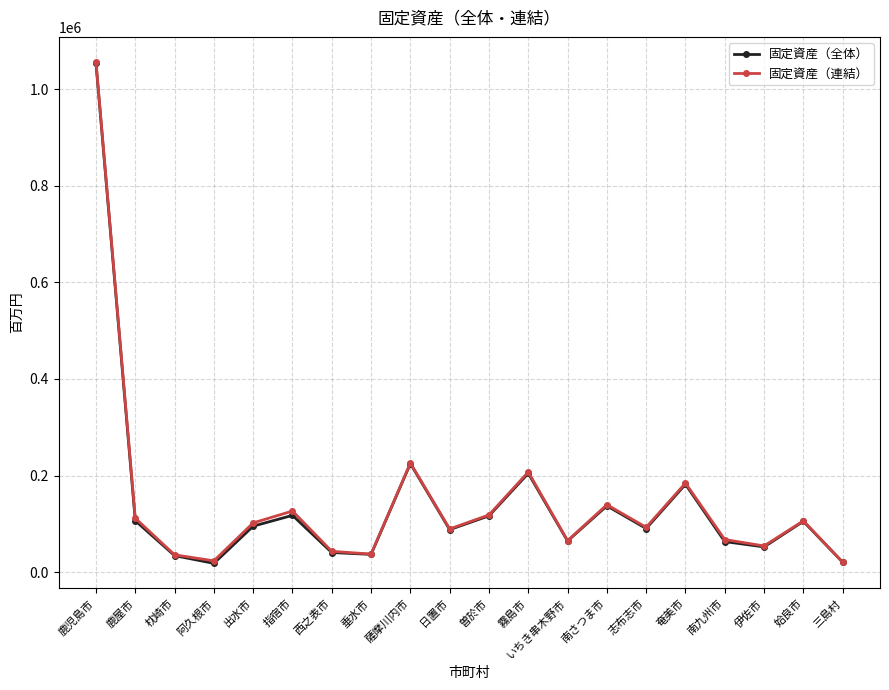

Which series changed the most between 西之表市 and 姶良市?

固定資産（全体）